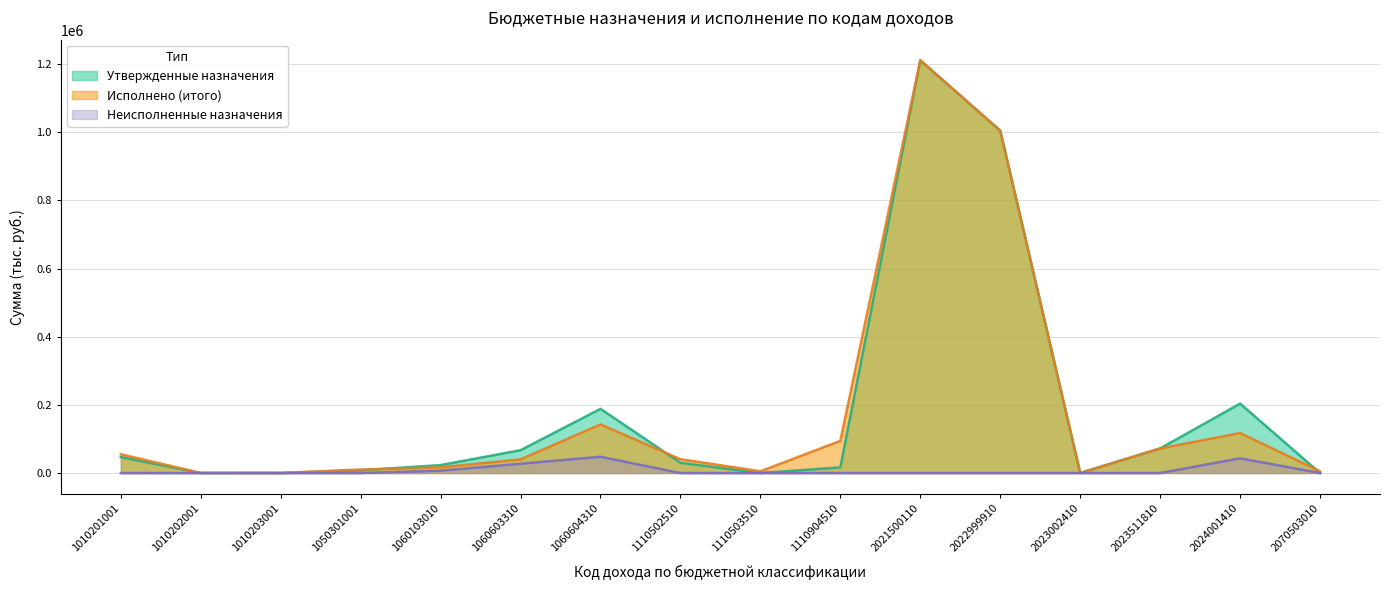

What is the difference between the maximum and second lowest values in the Неисполненные назначения series?

47741.2